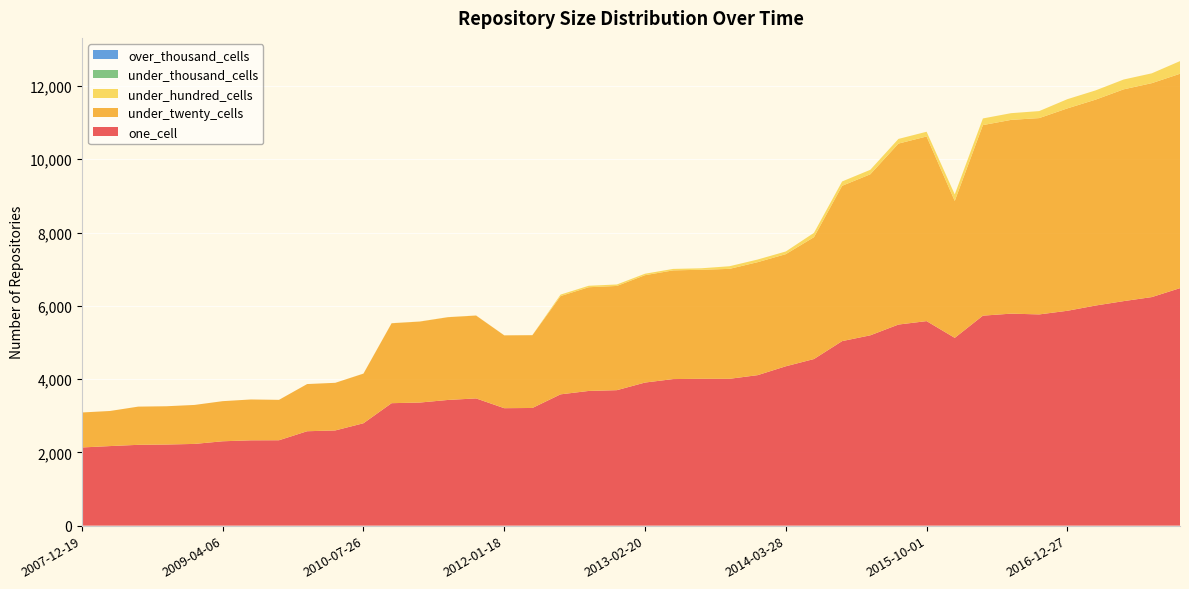

Reading left to right, what are all the values shown in this chart?

one_cell: 2134	2172	2206	2214	2231	2303	2329	2331	2577	2599	2795	3343	3360	3431	3473	3206	3212	3584	3677	3698	3906	4001	4009	4008	4108	4350	4548	5037	5195	5489	5583	5126	5732	5787	5766	5865	6008	6129	6239	6483
under_twenty_cells: 955	958	1043	1045	1064	1095	1115	1103	1288	1300	1355	2182	2211	2259	2262	1988	1987	2683	2831	2845	2931	2967	2976	3001	3084	3061	3327	4240	4396	4940	5040	3738	5202	5289	5359	5525	5620	5781	5840	5852
under_hundred_cells: 0	0	0	0	0	0	0	0	0	0	1	2	2	2	2	2	2	40	40	40	40	40	40	72	72	73	117	118	122	127	129	178	181	183	191	251	252	268	268	345
under_thousand_cells: 0	0	0	0	0	0	0	0	0	0	0	0	0	0	0	0	0	0	0	0	0	0	0	0	0	0	0	0	0	0	0	0	0	0	0	0	0	0	0	0
over_thousand_cells: 0	0	0	0	0	0	0	0	0	0	0	0	0	0	0	0	0	0	0	0	0	0	0	0	0	0	0	0	0	0	0	0	0	0	0	0	0	0	0	0